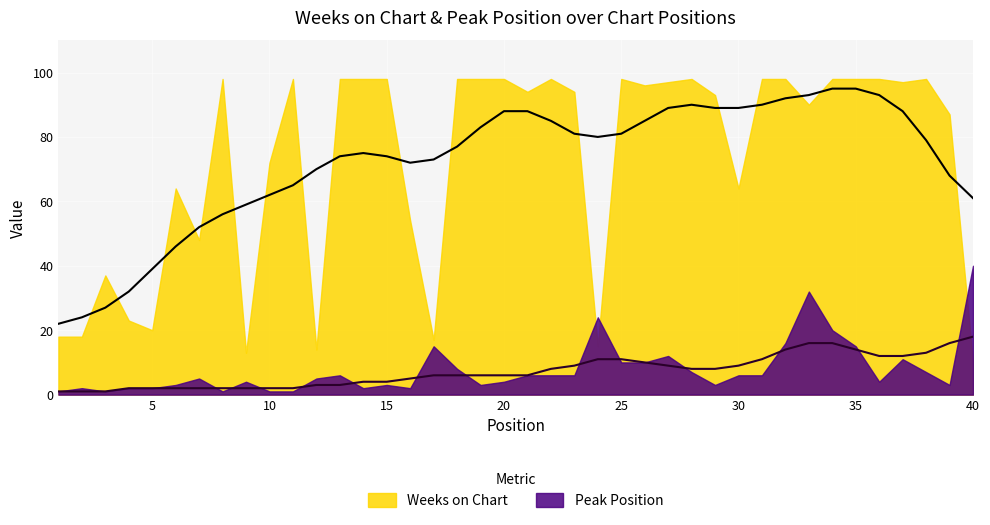

How many data points in Peak Position are less than 6?

20